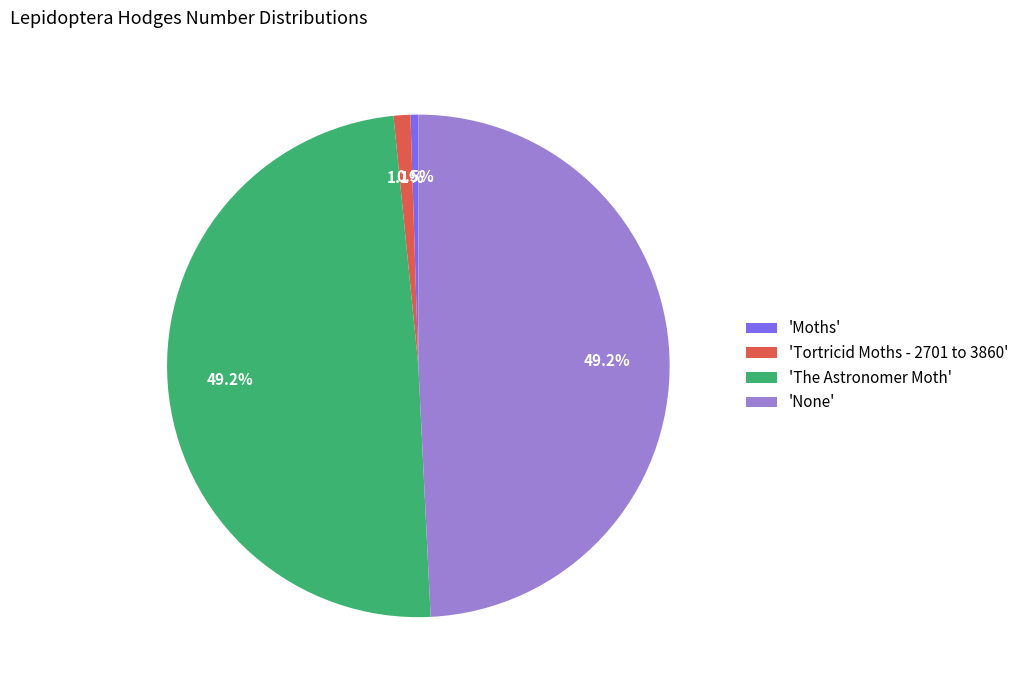

To the nearest percent, what is the average slice percentage?

25%